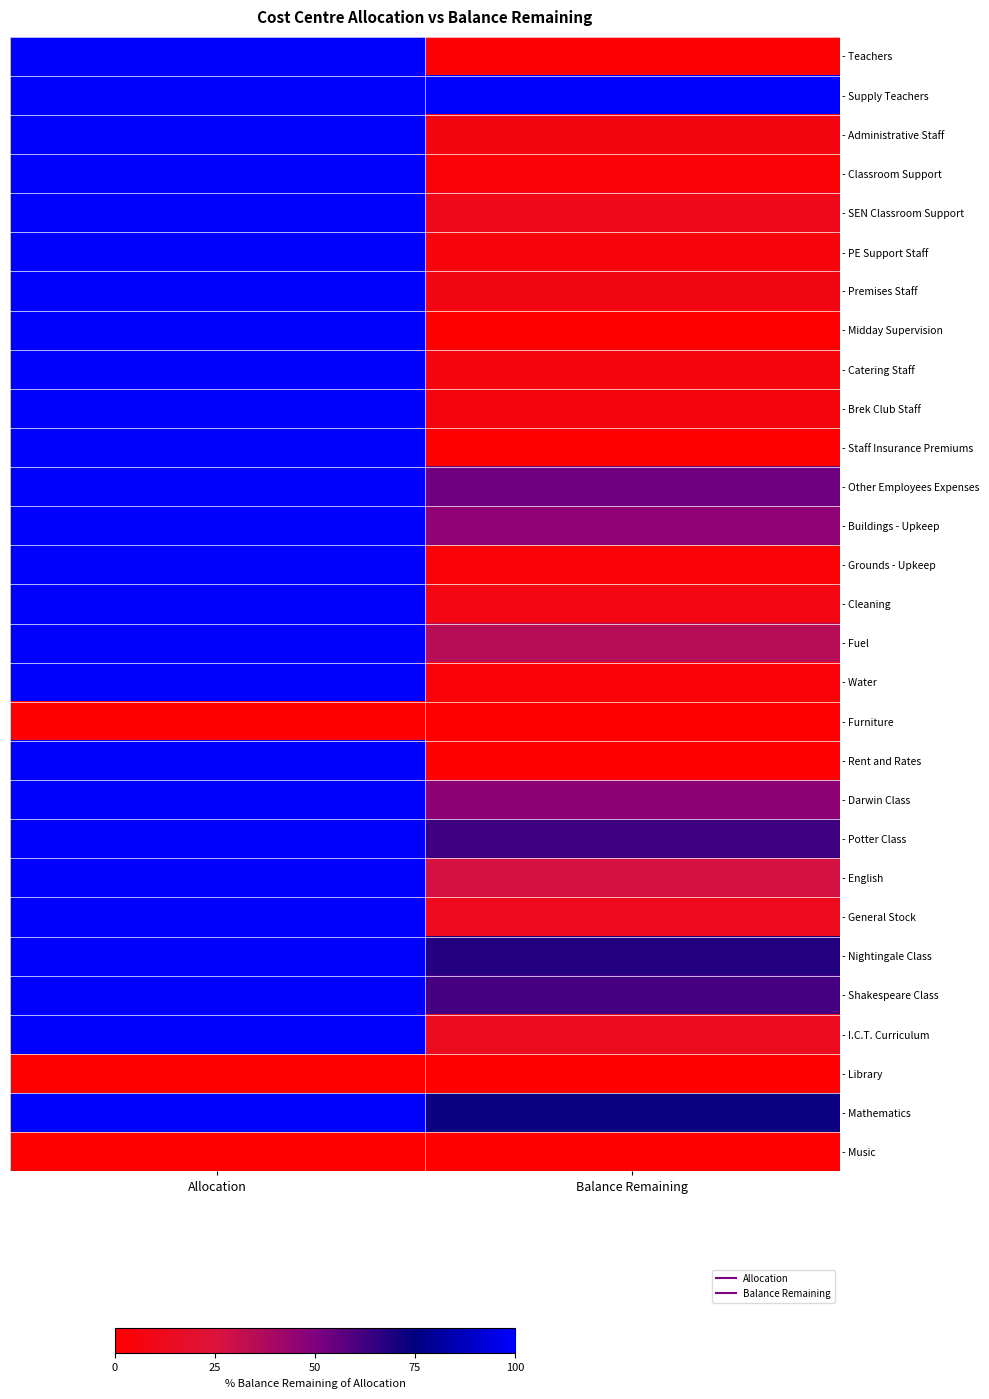

Reading left to right, transcribe all the data shown in this chart.

- Teachers: Allocation=100.0	Balance Remaining=2.2
- Supply Teachers: Allocation=100.0	Balance Remaining=100.0
- Administrative Staff: Allocation=100.0	Balance Remaining=7.1
- Classroom Support: Allocation=100.0	Balance Remaining=3.0
- SEN Classroom Support: Allocation=100.0	Balance Remaining=11.1
- PE Support Staff: Allocation=100.0	Balance Remaining=5.8
- Premises Staff: Allocation=100.0	Balance Remaining=8.2
- Midday Supervision: Allocation=100.0	Balance Remaining=0.6
- Catering Staff: Allocation=100.0	Balance Remaining=6.3
- Brek Club Staff: Allocation=100.0	Balance Remaining=6.0
- Staff Insurance Premiums: Allocation=100.0	Balance Remaining=0.0
- Other Employees Expenses: Allocation=100.0	Balance Remaining=53.4
- Buildings - Upkeep: Allocation=100.0	Balance Remaining=45.8
- Grounds - Upkeep: Allocation=100.0	Balance Remaining=2.9
- Cleaning: Allocation=100.0	Balance Remaining=7.8
- Fuel: Allocation=100.0	Balance Remaining=34.9
- Water: Allocation=100.0	Balance Remaining=3.7
- Furniture: Allocation=0.0	Balance Remaining=0.0
- Rent and Rates: Allocation=100.0	Balance Remaining=0.0
- Darwin Class: Allocation=100.0	Balance Remaining=46.4
- Potter Class: Allocation=100.0	Balance Remaining=63.1
- English: Allocation=100.0	Balance Remaining=27.3
- General Stock: Allocation=100.0	Balance Remaining=11.7
- Nightingale Class: Allocation=100.0	Balance Remaining=68.0
- Shakespeare Class: Allocation=100.0	Balance Remaining=61.4
- I.C.T. Curriculum: Allocation=100.0	Balance Remaining=13.0
- Library: Allocation=0.0	Balance Remaining=0.0
- Mathematics: Allocation=100.0	Balance Remaining=72.8
- Music: Allocation=0.0	Balance Remaining=0.0